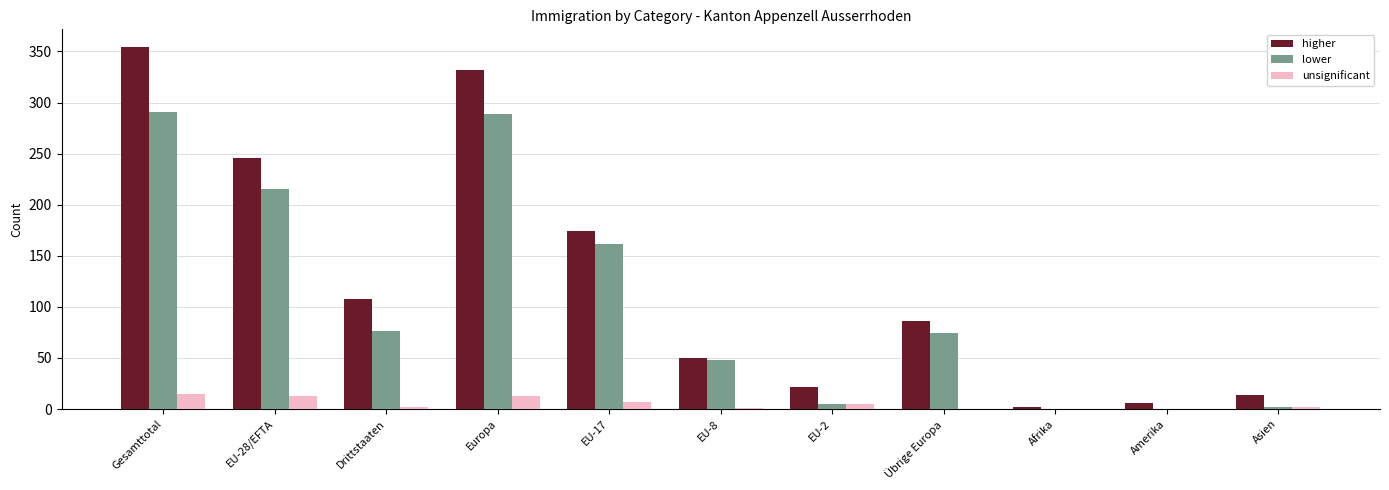

What are all the series names shown in the legend?

higher, lower, unsignificant